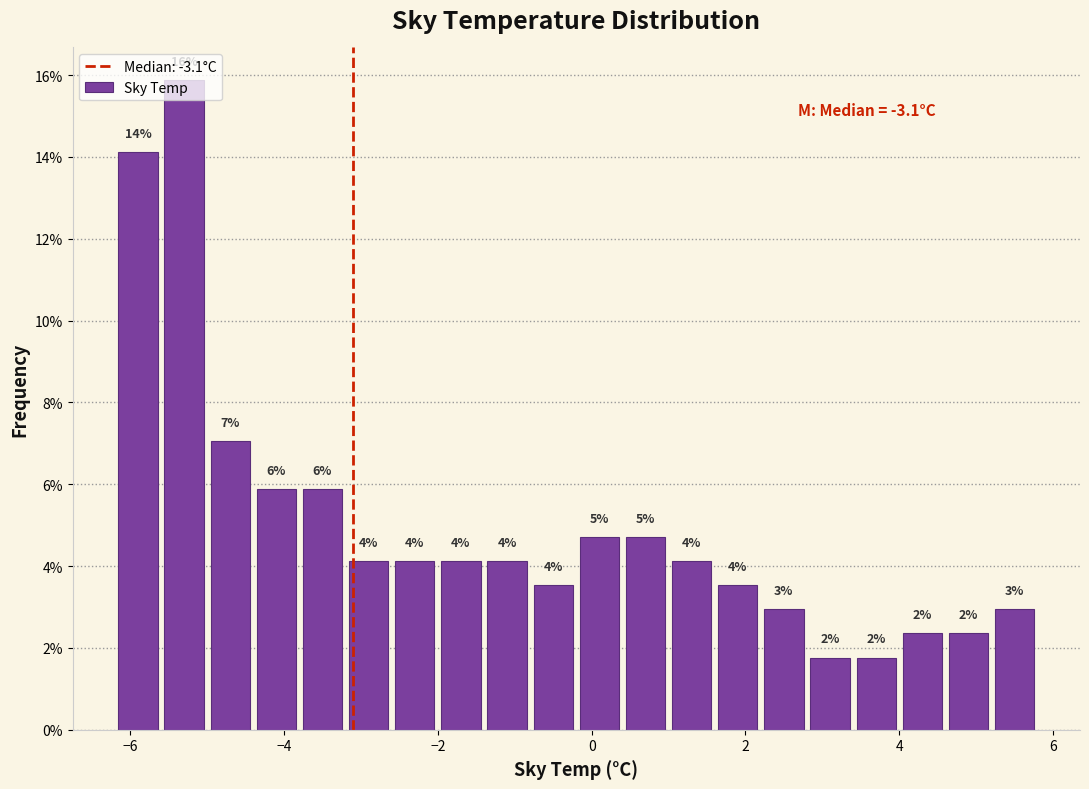

Around what value on the x-axis is the tallest bar? Give the approximate position of its centre, as read against the axis.

-5.2